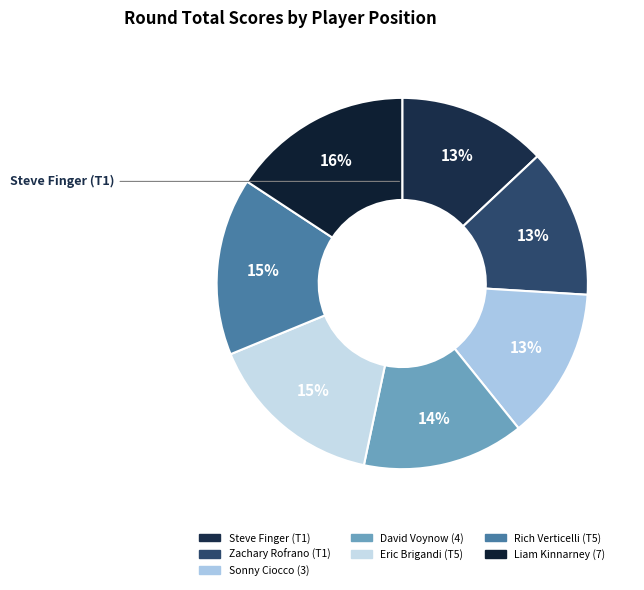

What percentage is the David Voynow (4) slice, to the nearest percent?

14%